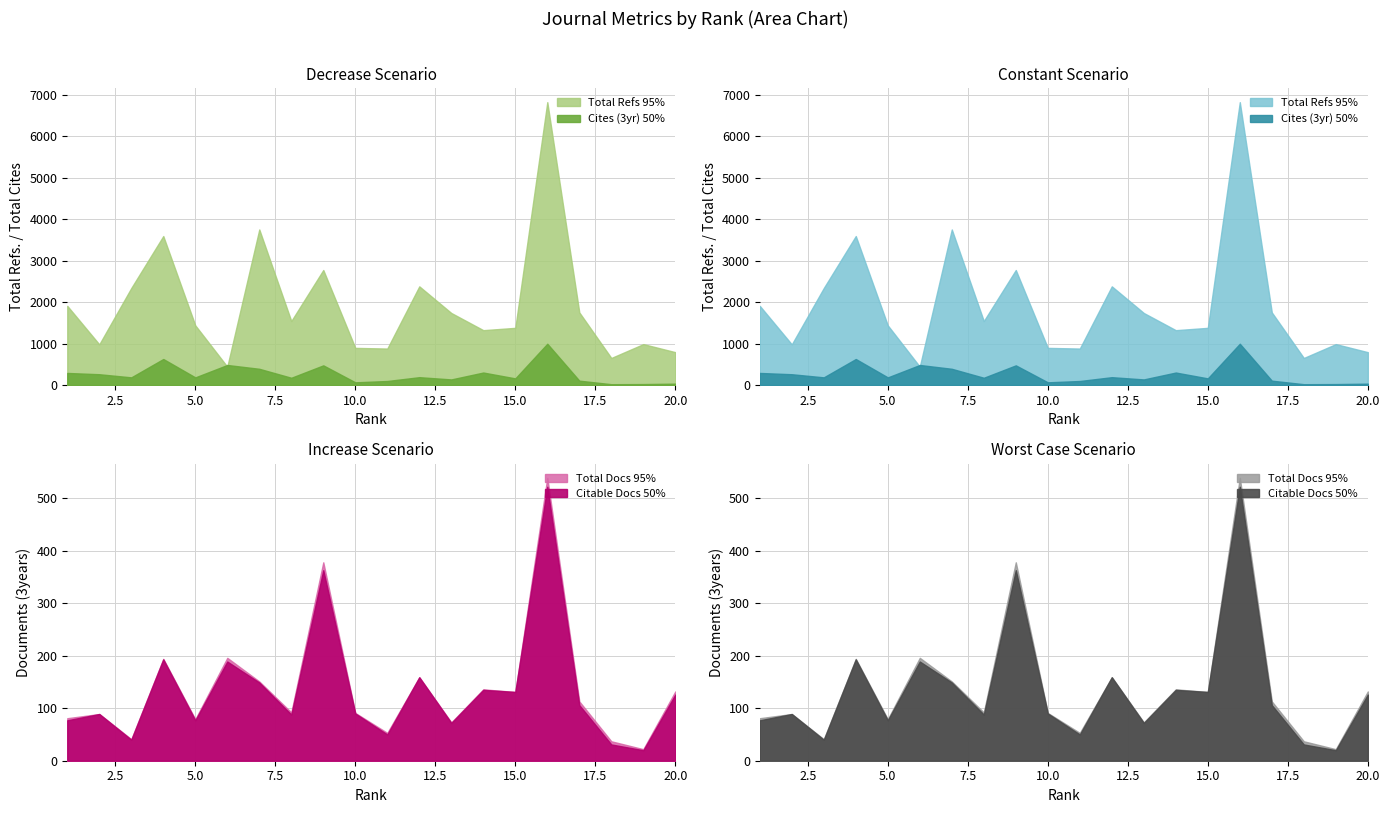

The value of Total Refs. at 4 is 5081. True or false?

False